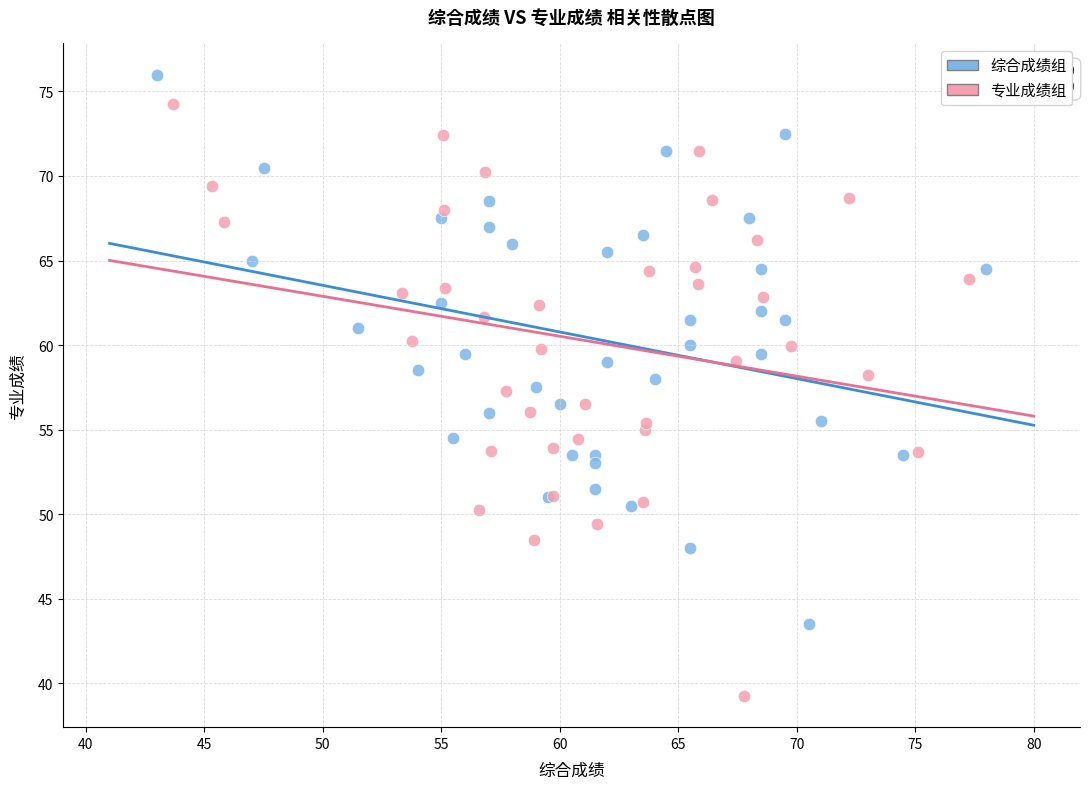

Which series reaches the maximum Y coordinate?

综合成绩组